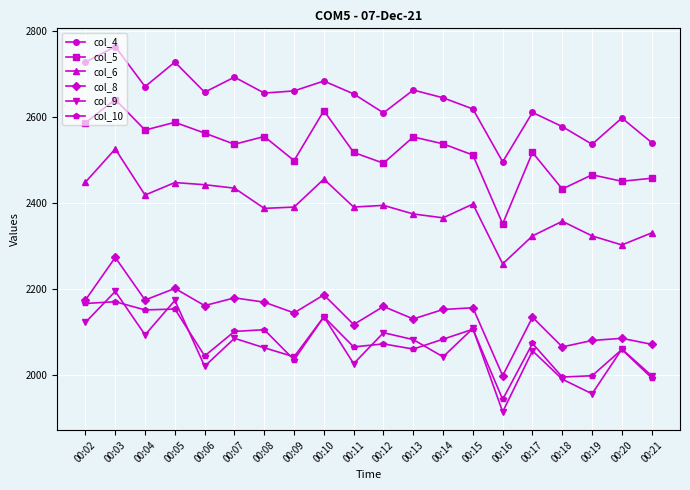

How many data points in col_5 are less than 2537?

10